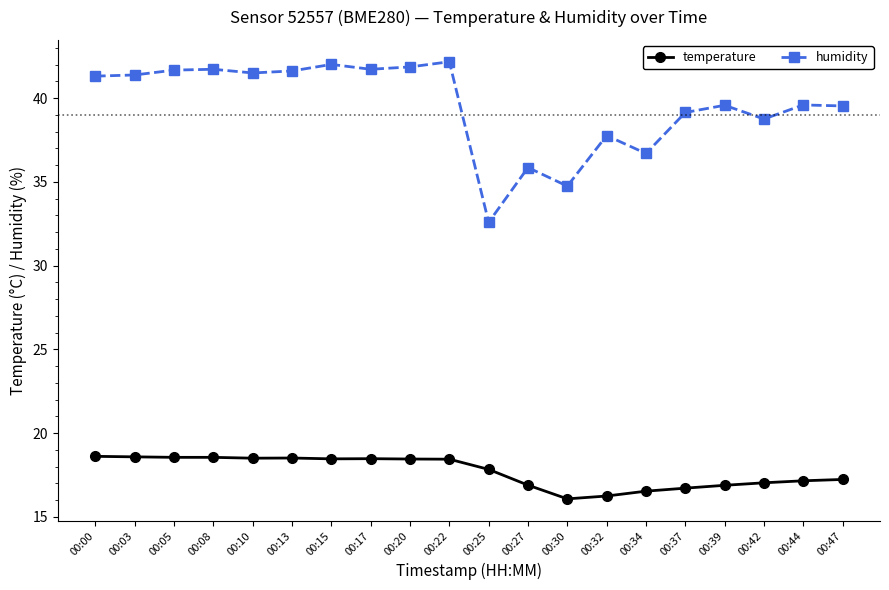

What is the difference between the second highest and second lowest values in the humidity series?

7.3